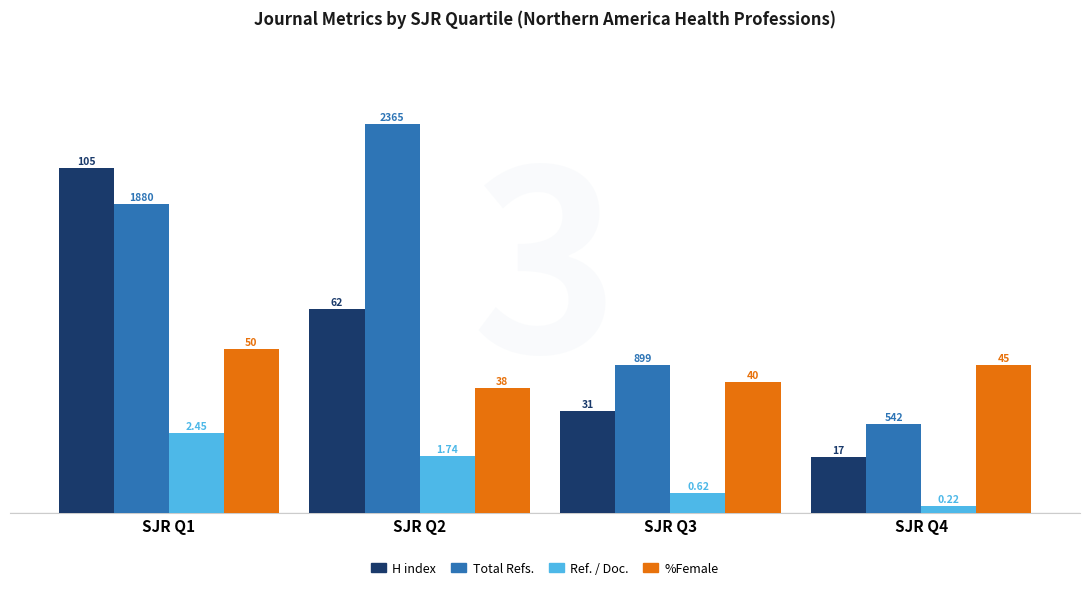

Which series has the widest spread of values?

Total Refs.